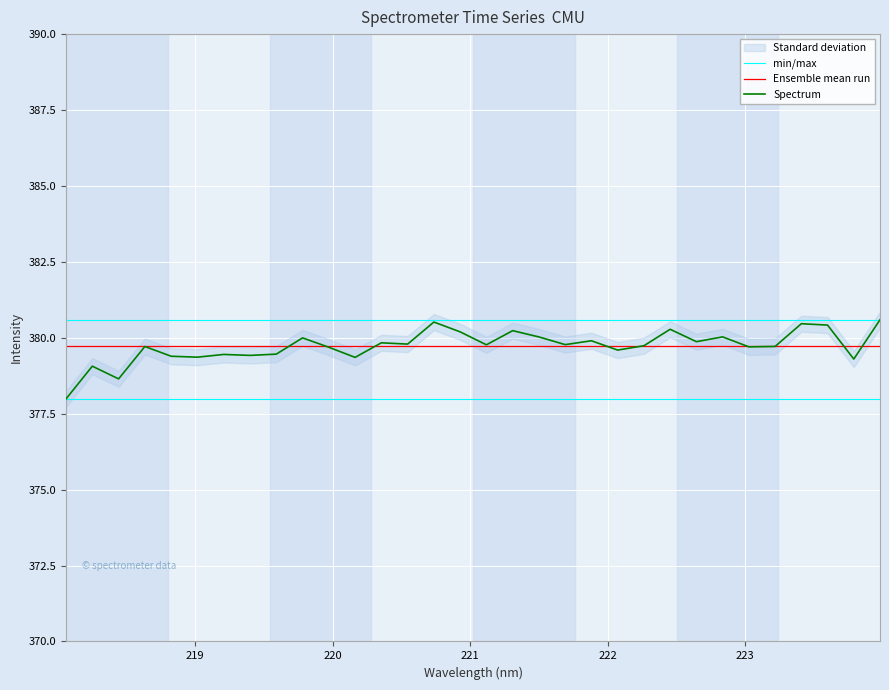

What is the lowest value of the Spectrum series?

378.0